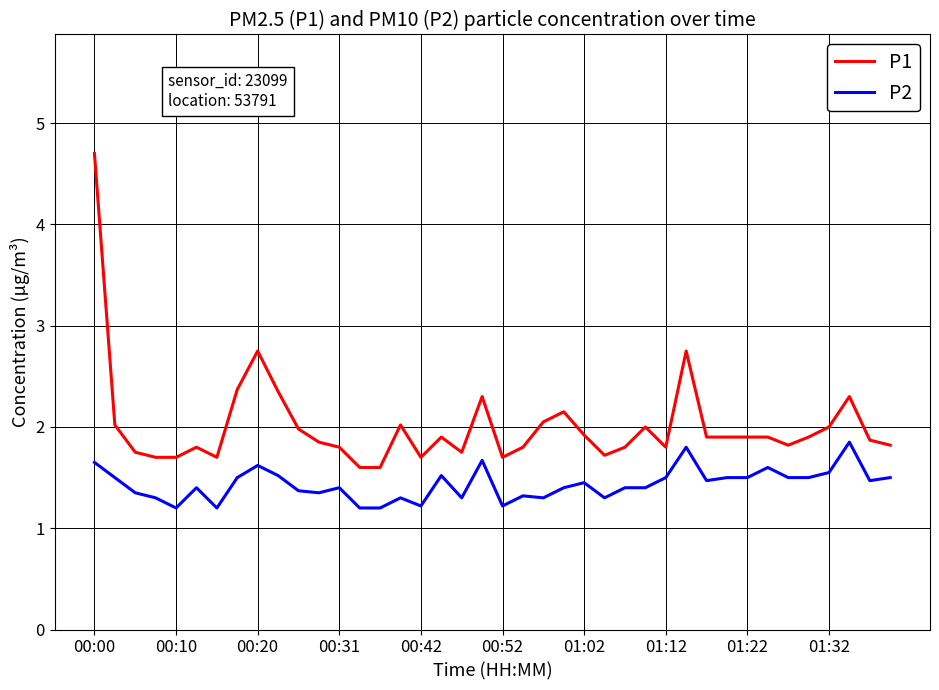

What is the greatest value displayed?

4.7